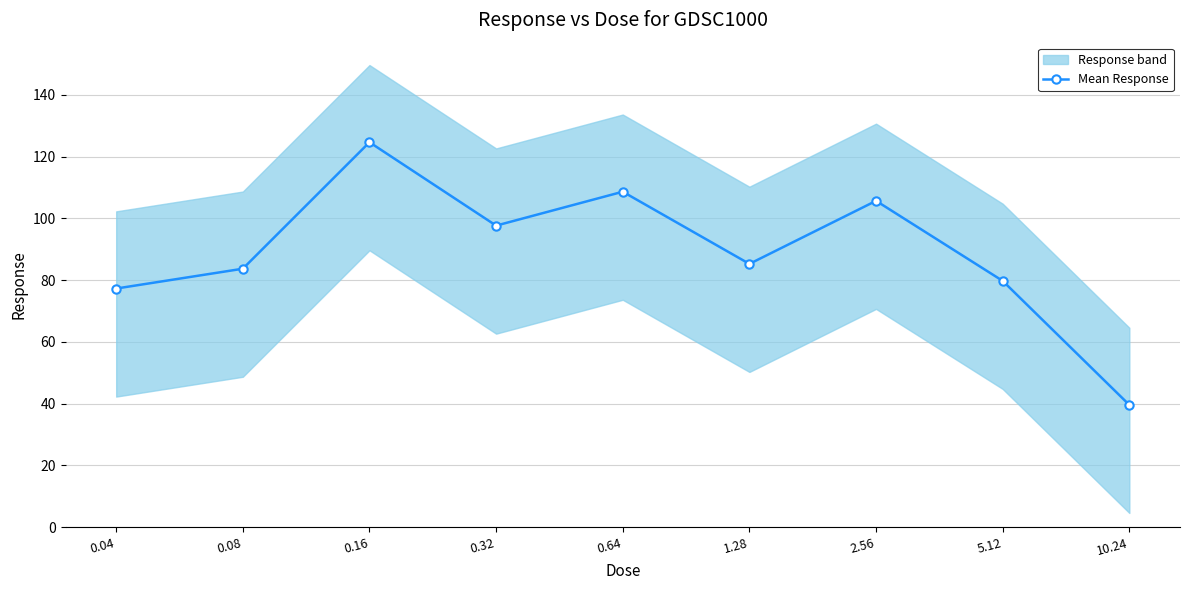

What is the label of the 3rd point from the right?

2.56